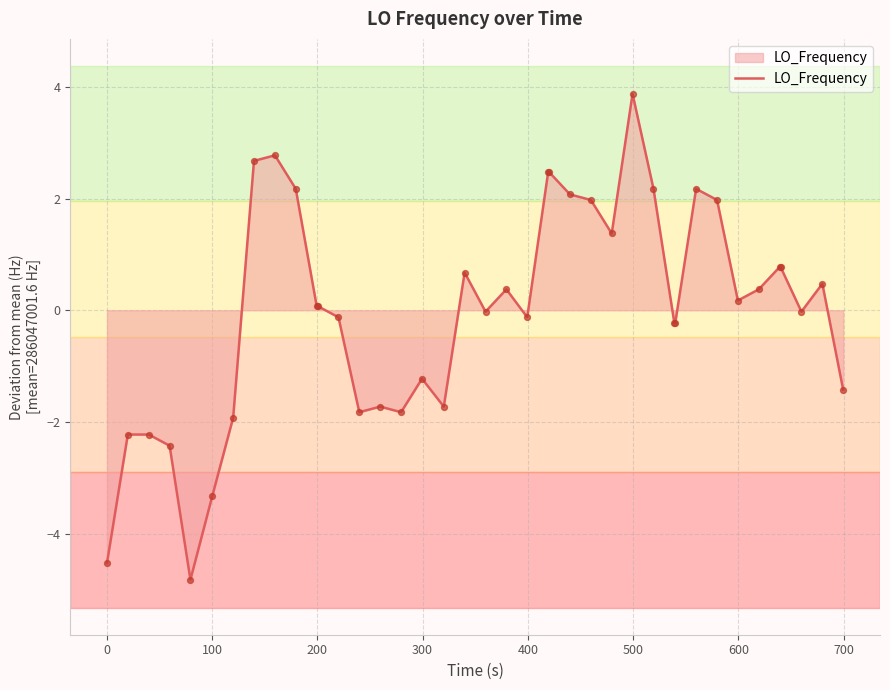

What is the greatest value displayed?

3.9